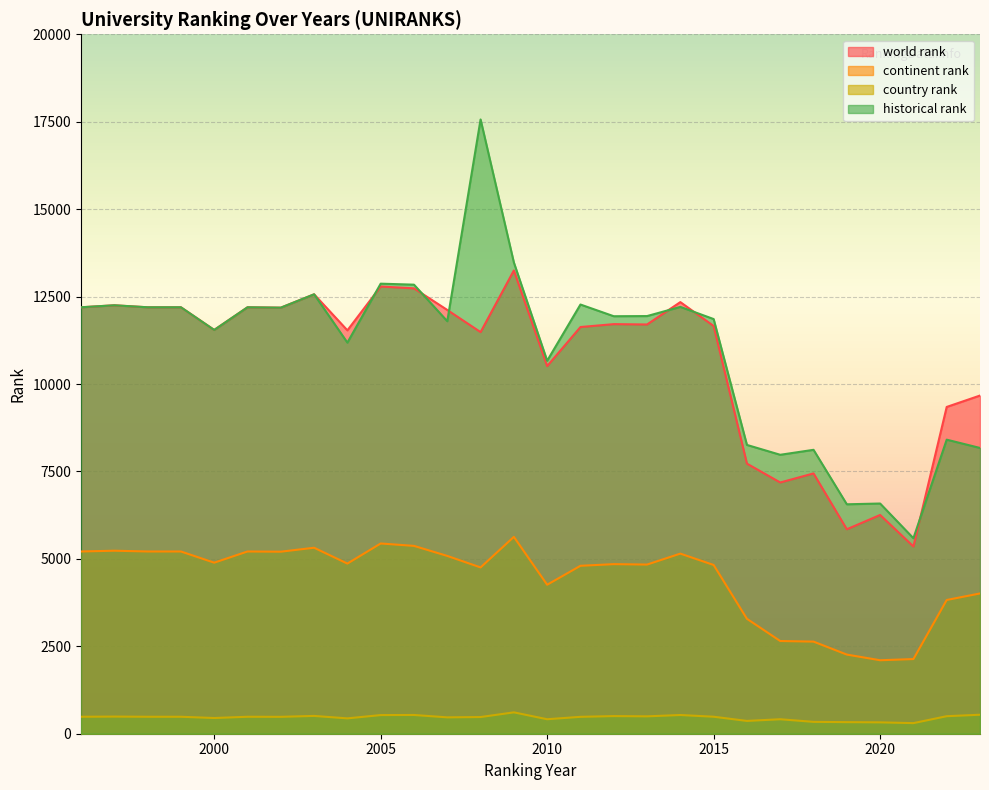

Reading left to right, list all the values displayed in this chart.

world rank: 1996=12194.0	1997=12251.0	1998=12194.0	1999=12194.0	2000=11546.0	2001=12194.0	2002=12183.0	2003=12565.0	2004=11534.0	2005=12788.0	2006=12735.0	2007=12117.0	2008=11484.0	2009=13247.0	2010=10512.0	2011=11629.0	2012=11712.0	2013=11702.0	2014=12342.0	2015=11659.0	2016=7723.0	2017=7184.0	2018=7443.0	2019=5846.0	2020=6255.0	2021=5354.0	2022=9344.0	2023=9670.0
continent rank: 1996=5211.0	1997=5233.0	1998=5211.0	1999=5211.0	2000=4891.0	2001=5211.0	2002=5205.0	2003=5318.0	2004=4865.0	2005=5440.0	2006=5371.0	2007=5084.0	2008=4755.0	2009=5629.0	2010=4260.0	2011=4802.0	2012=4849.0	2013=4837.0	2014=5150.0	2015=4825.0	2016=3286.0	2017=2651.0	2018=2634.0	2019=2263.0	2020=2101.0	2021=2135.0	2022=3824.0	2023=4011.0
country rank: 1996=485.0	1997=490.0	1998=485.0	1999=485.0	2000=449.0	2001=485.0	2002=483.0	2003=509.0	2004=439.0	2005=533.0	2006=536.0	2007=468.0	2008=477.0	2009=611.0	2010=414.0	2011=483.0	2012=504.0	2013=497.0	2014=535.0	2015=486.0	2016=366.0	2017=414.0	2018=339.0	2019=331.0	2020=325.0	2021=303.0	2022=501.0	2023=543.0
historical rank: 1996=12194.0	1997=12251.0	1998=12194.0	1999=12194.0	2000=11546.0	2001=12194.0	2002=12183.0	2003=12565.0	2004=11183.5	2005=12869.0	2006=12840.5	2007=11795.5	2008=17564.5	2009=13475.0	2010=10665.0	2011=12272.5	2012=11938.0	2013=11942.5	2014=12205.0	2015=11857.0	2016=8258.0	2017=7976.0	2018=8118.0	2019=6560.5	2020=6582.5	2021=5590.0	2022=8408.5	2023=8171.5